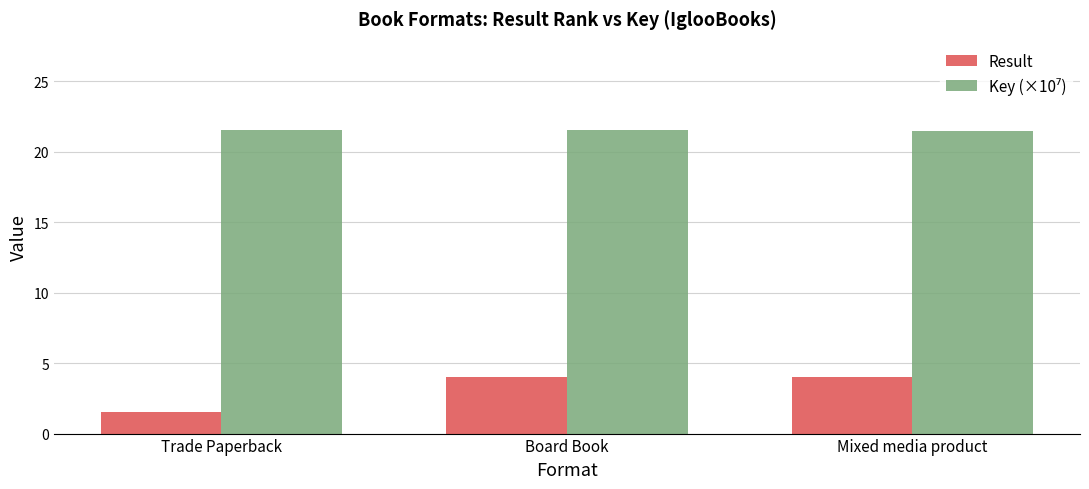

Which series changed the most between Trade Paperback and Mixed media product?

Result